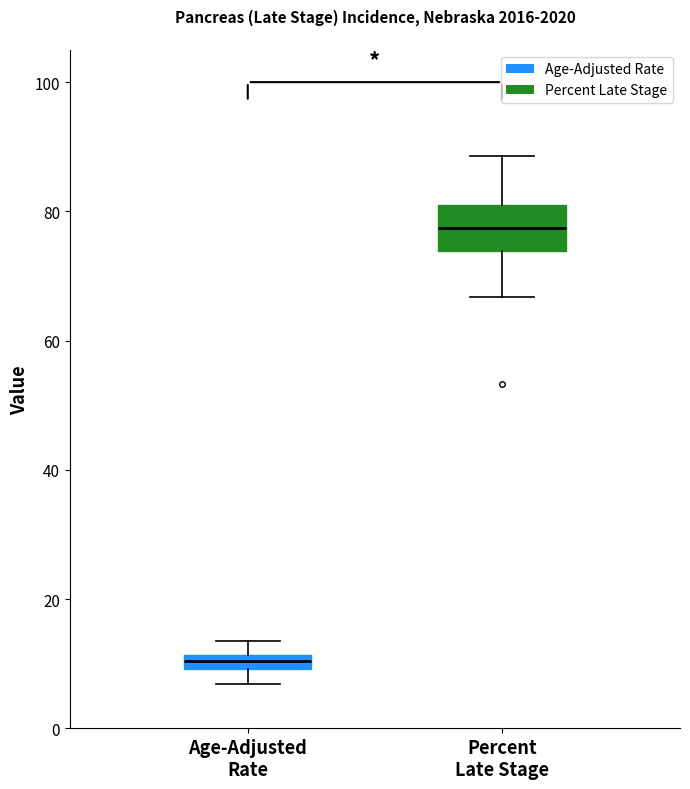

Which box has the highest median line?

Percent Late Stage